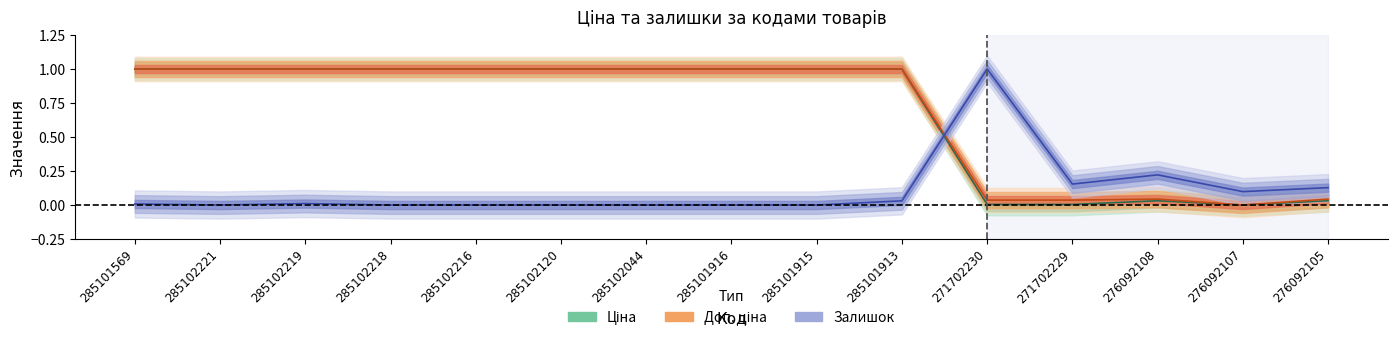

Which series has the largest total across all categories?

Доп. ціна